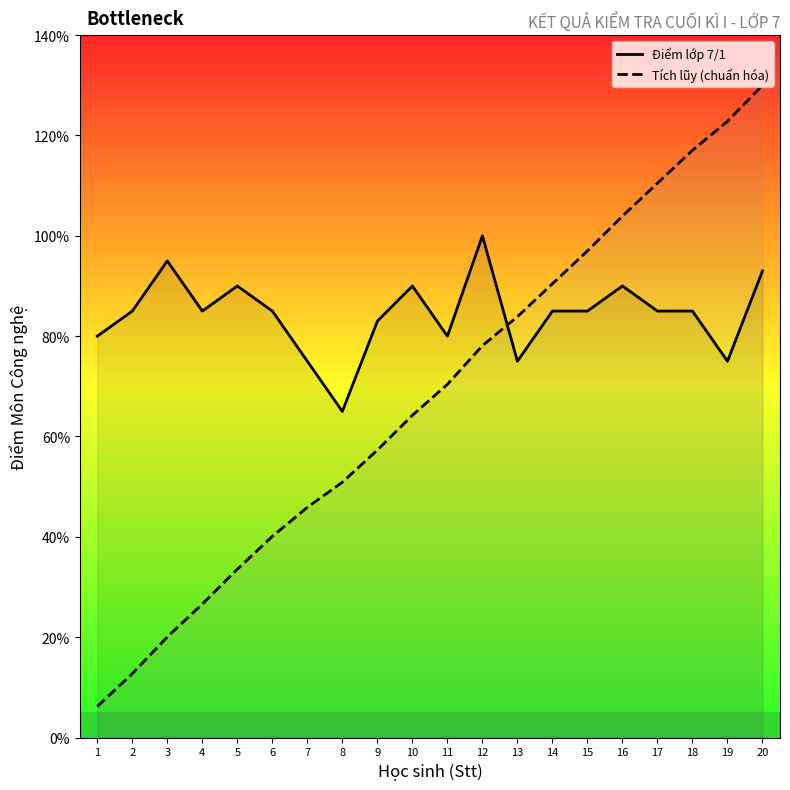

List the labels in order of Điểm lớp 7/1 value, largest first.

12, 3, 20, 5, 10, 16, 2, 4, 6, 14, 15, 17, 18, 9, 1, 11, 7, 13, 19, 8